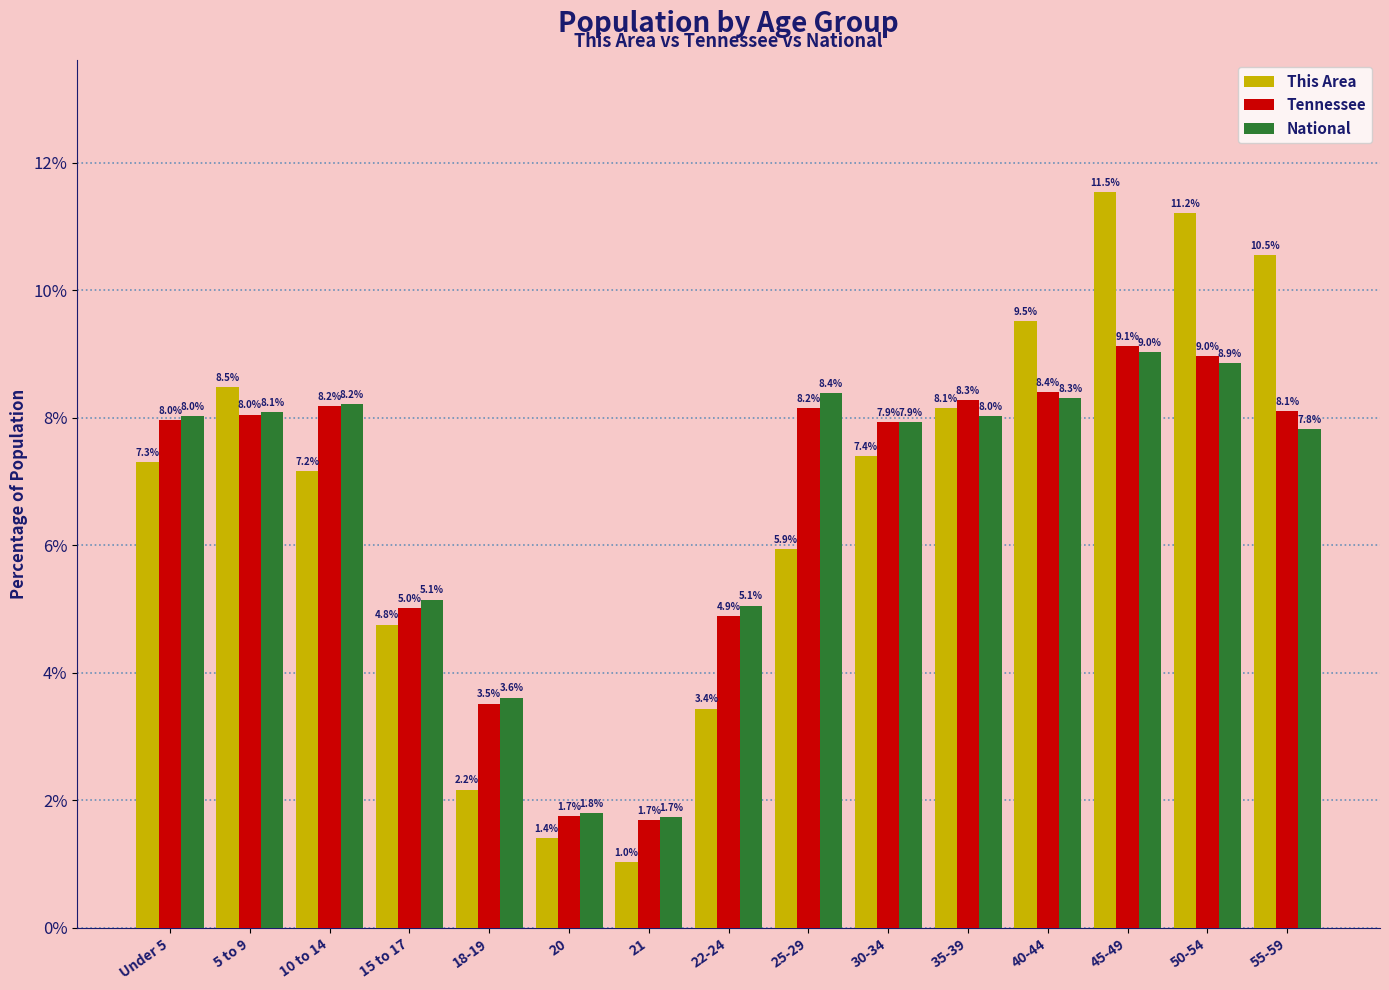

Rank the series at 25-29 from lowest to highest value.

This Area, Tennessee, National